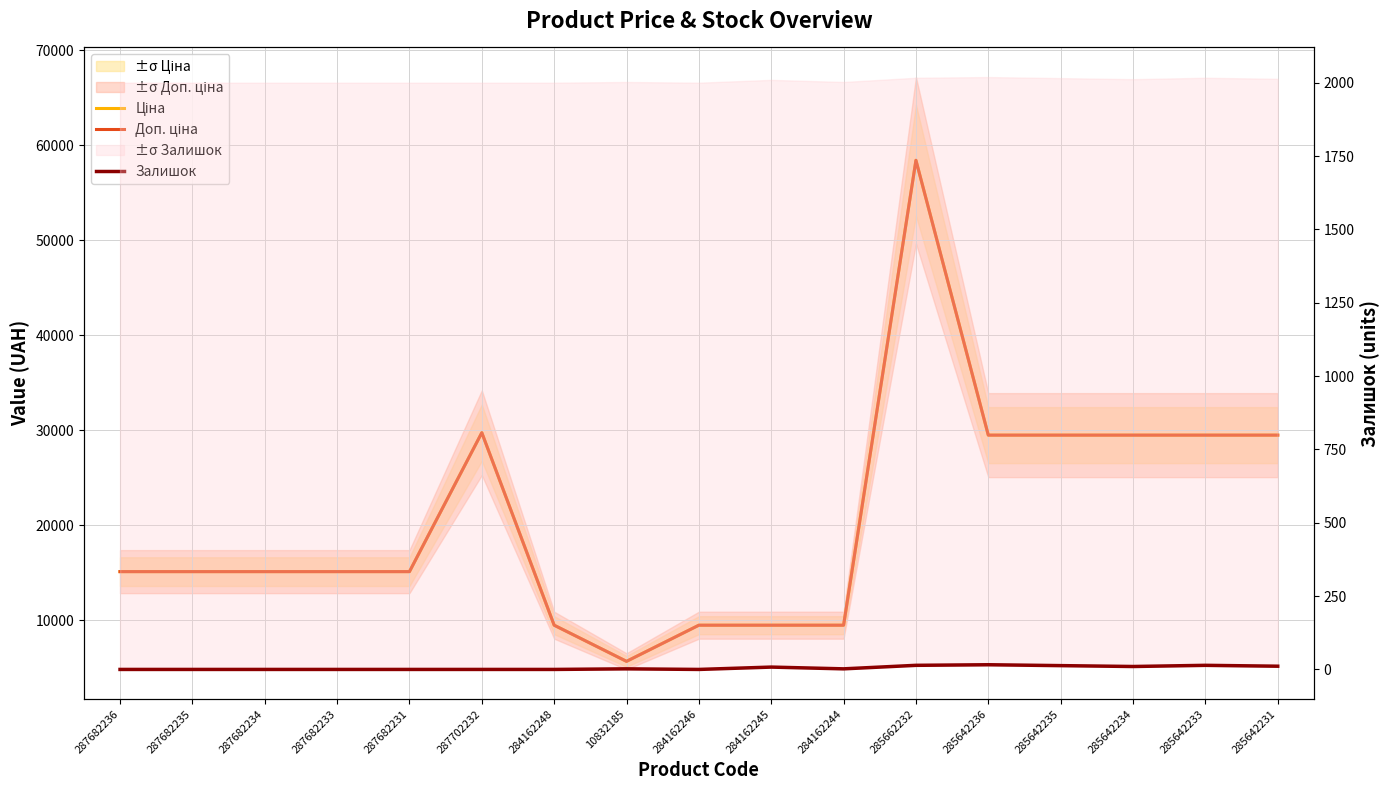

At which label does Доп. ціна reach its peak?

285662232